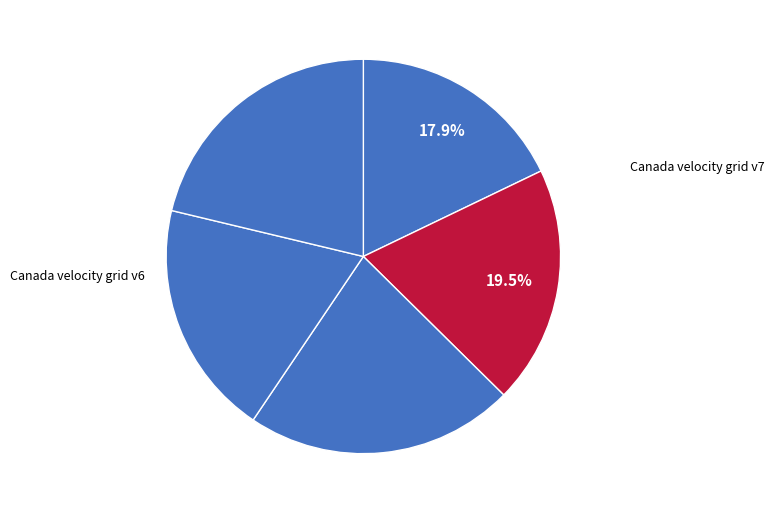

Count the number of slices in the pie.

5